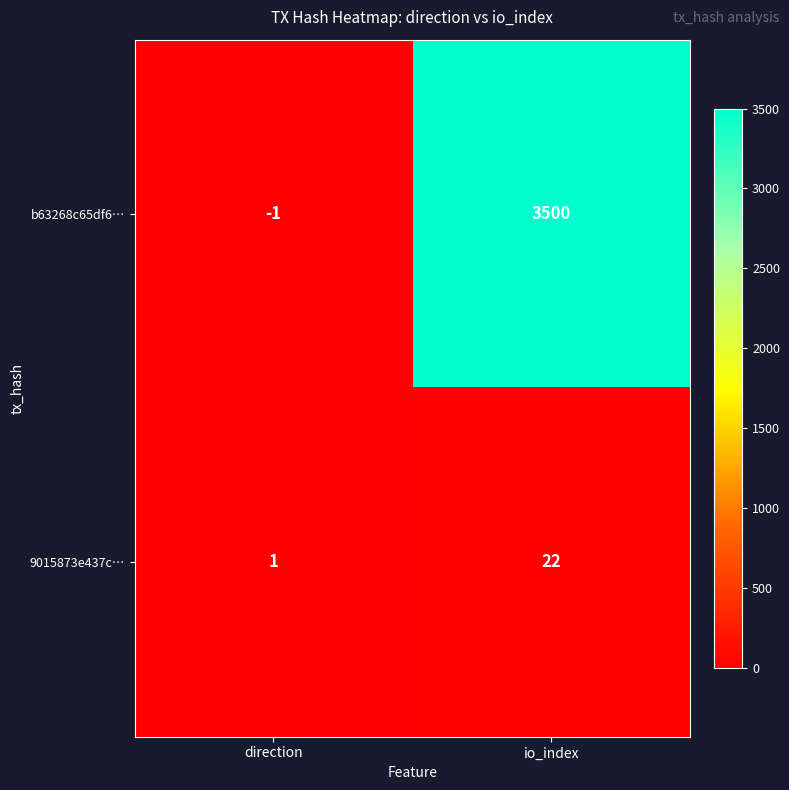

Is it true that b63268c65df6… equals 3500 at io_index?

True